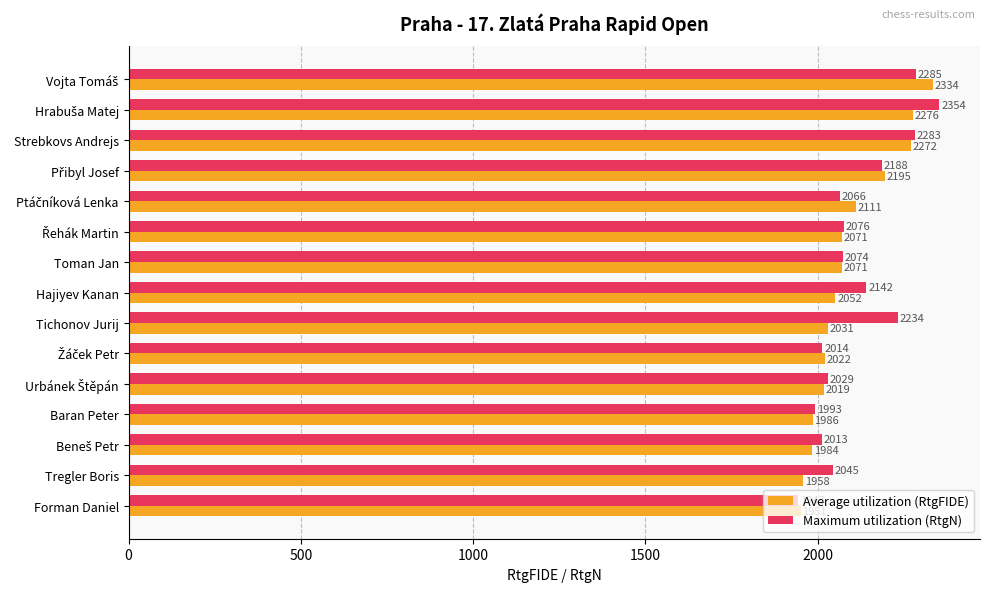

At how many categories does at least one series exceed 1966?

14